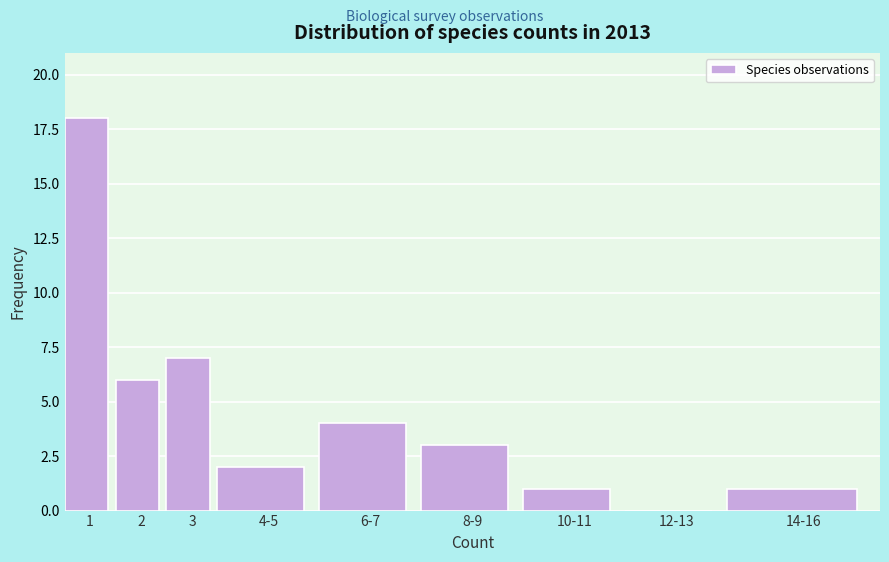

Reading right to left, transcribe all the data shown in this chart.

14-16=1	12-13=0	10-11=1	8-9=3	6-7=4	4-5=2	3=7	2=6	1=18